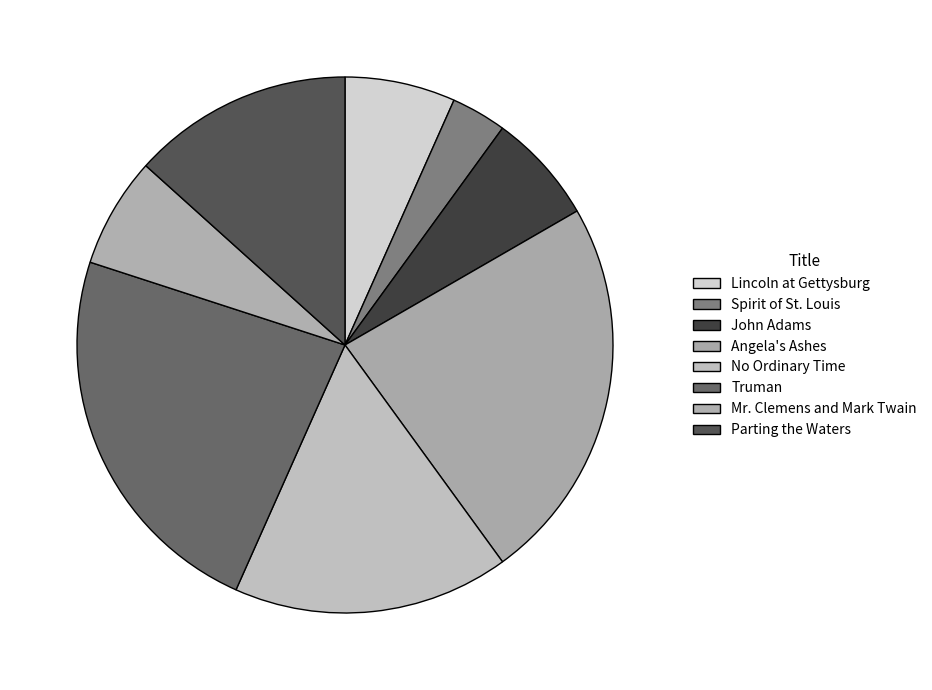

Which slice is the smallest?

Spirit of St. Louis